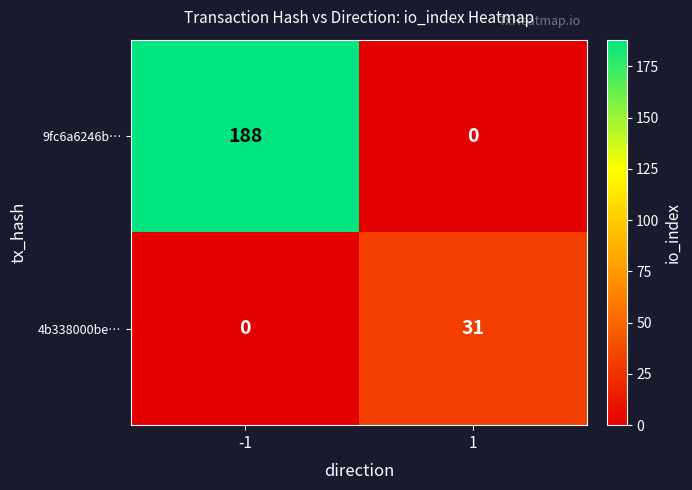

At -1, list the series in order from smallest to largest.

4b338000be…, 9fc6a6246b…